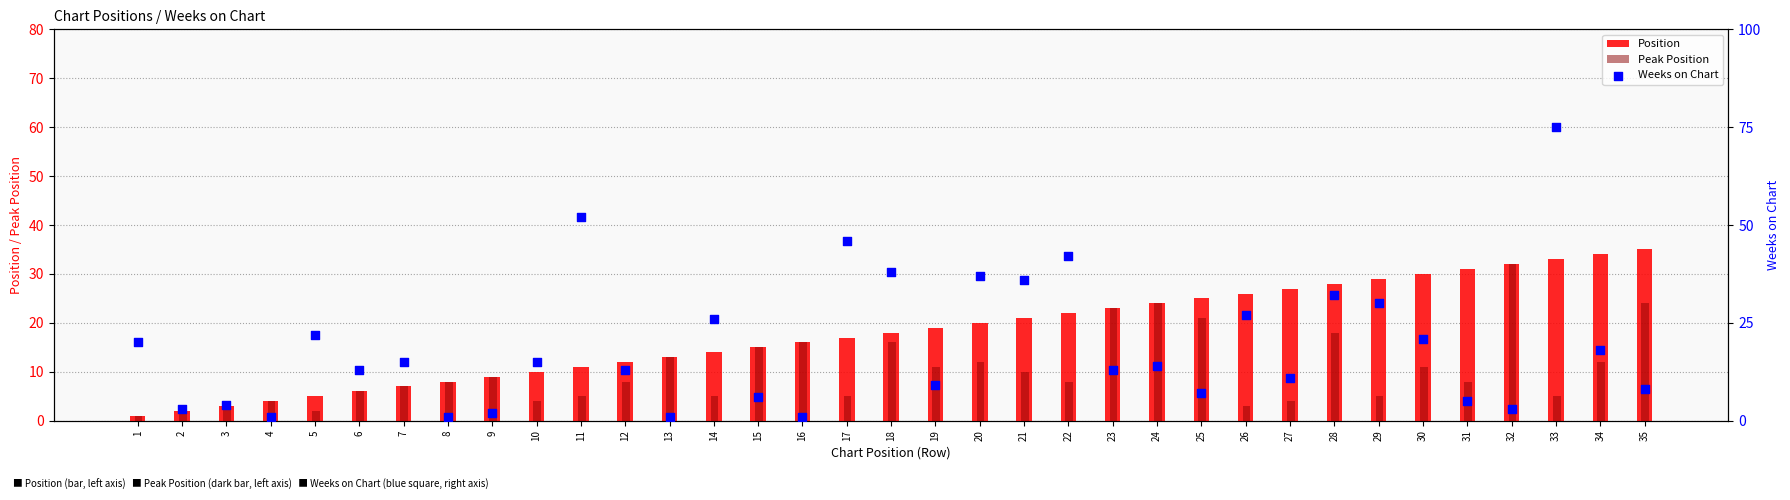

Is the value of Weeks on Chart at 32 greater than the value of Peak Position at 5?

Yes